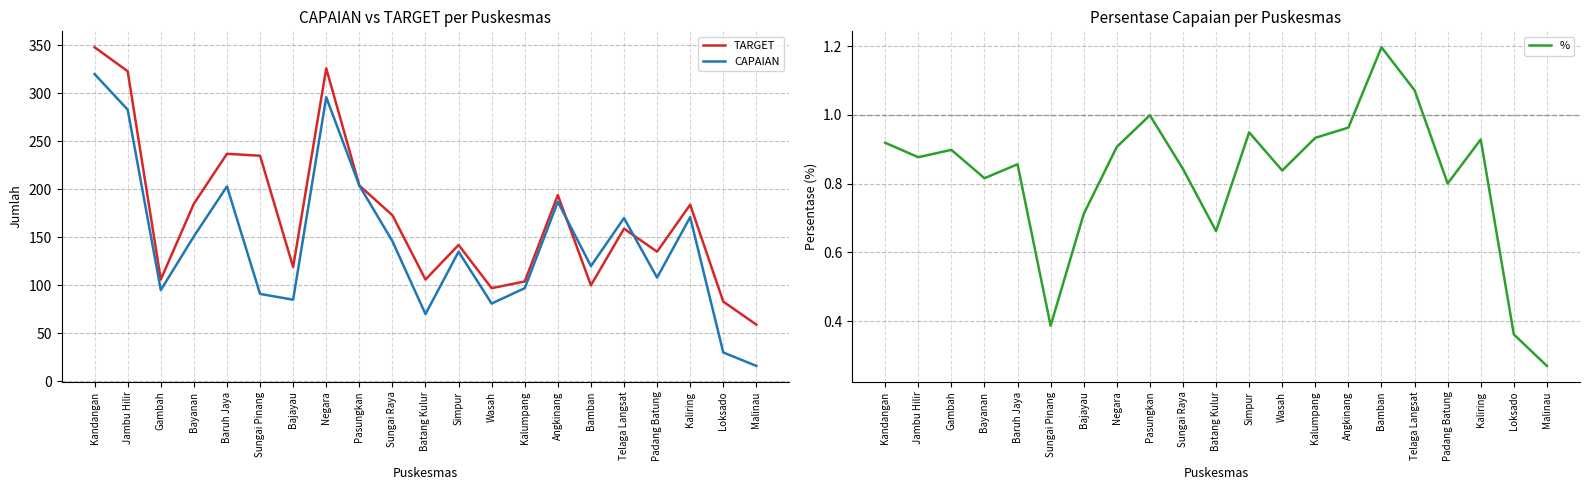

List the series in order of their overall mean, highest first.

TARGET, CAPAIAN, %